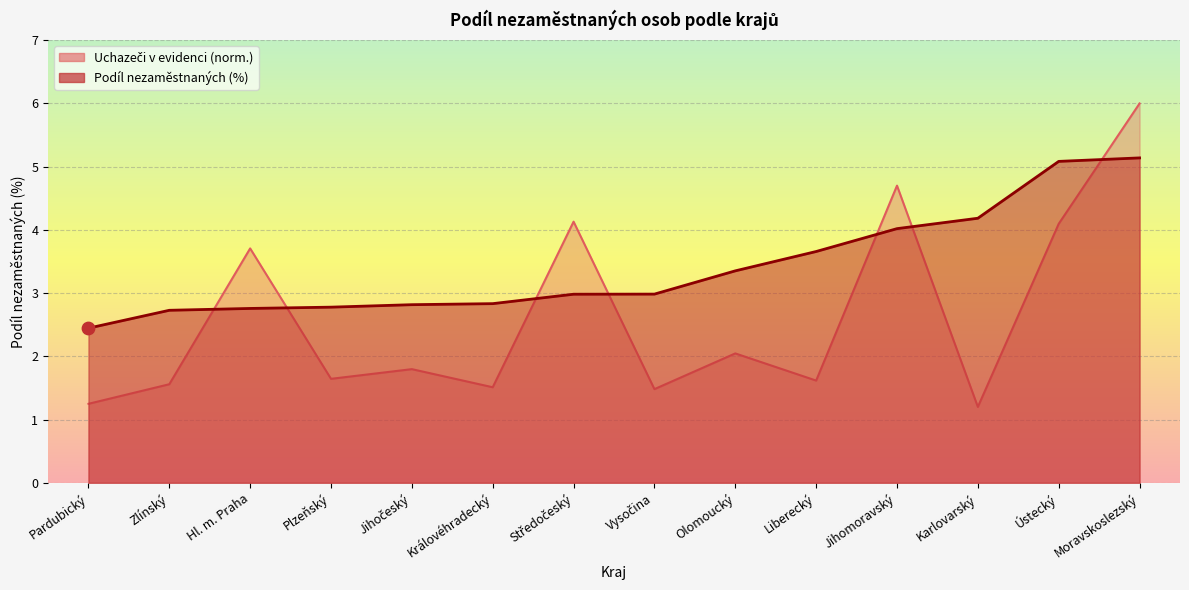

What is the total value across all series at Jihočeský?

4.6